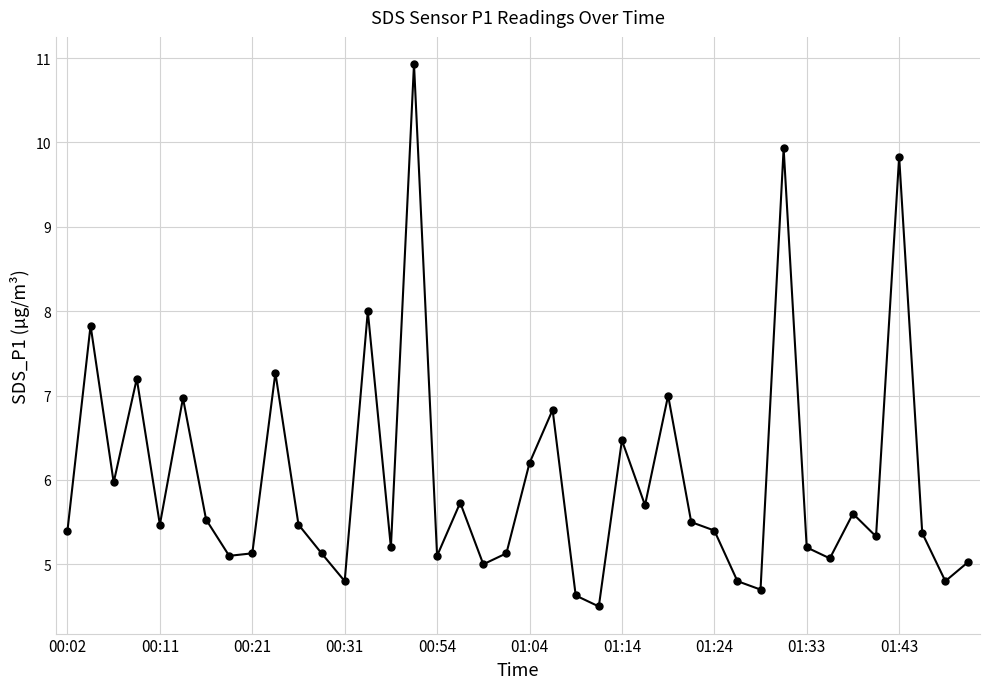

How many series are shown in this chart?

1